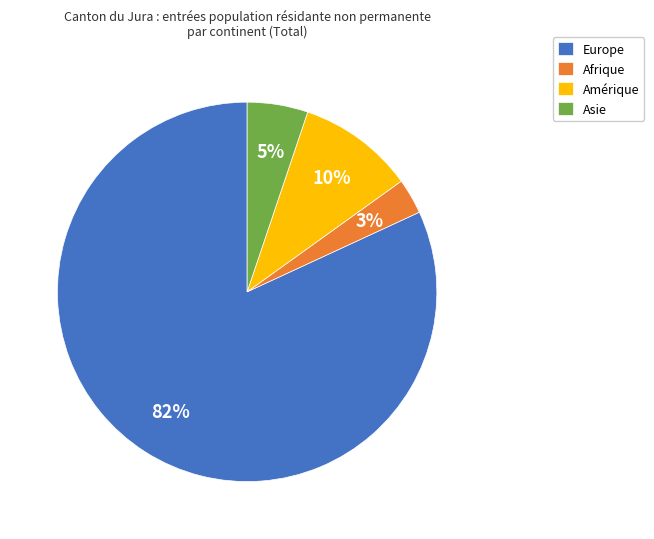

Is there any slice that represents more than half of the pie?

Yes